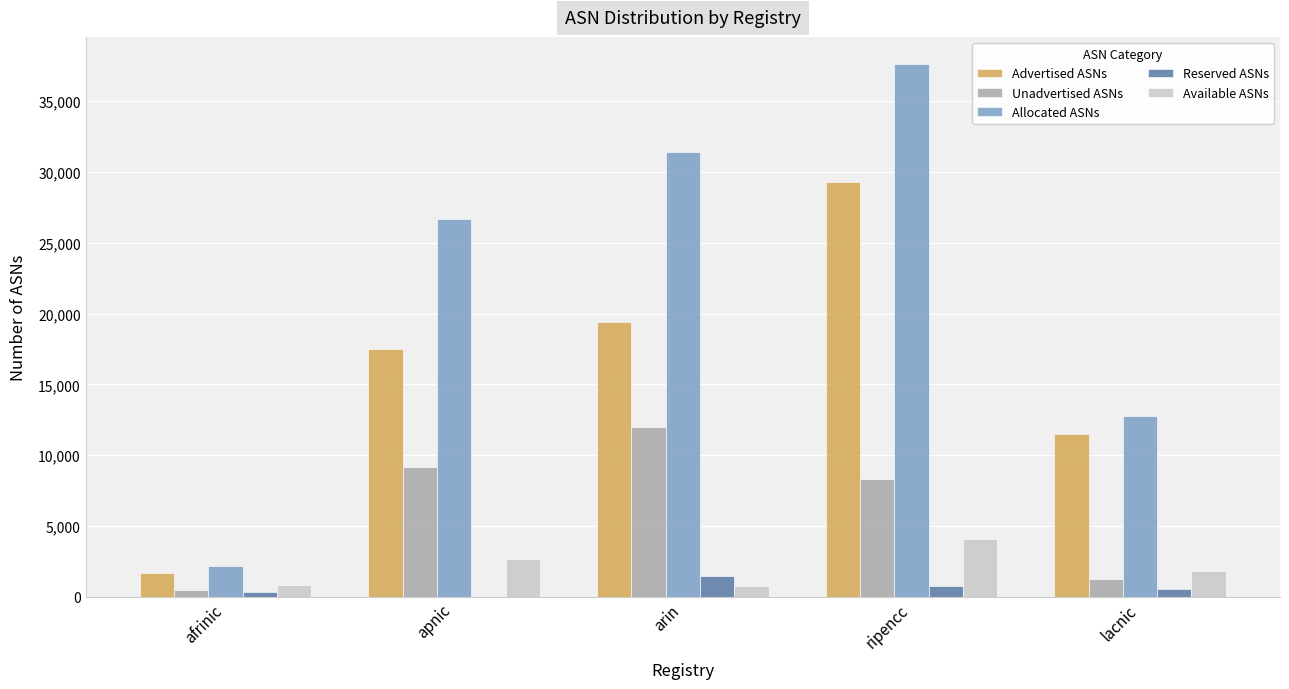

What is the sum of the Advertised ASNs values at ripencc and apnic?

46793